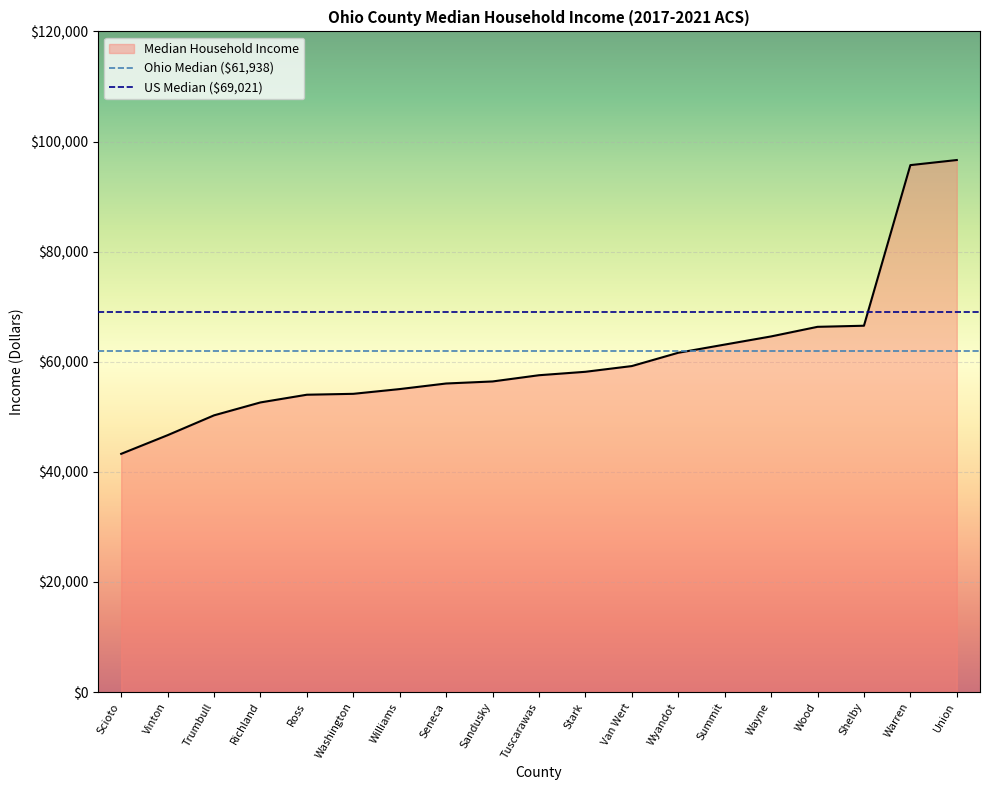

What is the sum of the values at Richland and Vinton?

99258